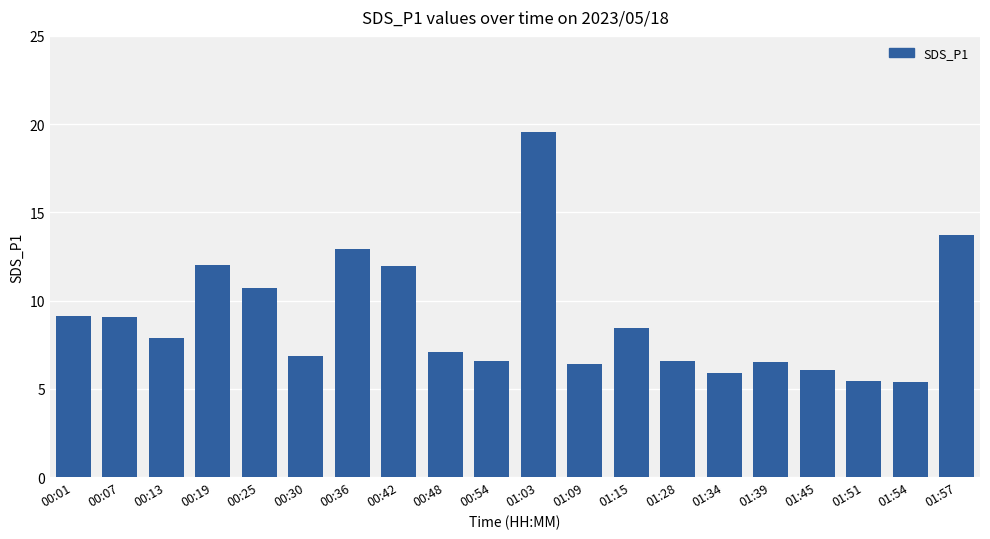

How many categories are shown in the chart?

20